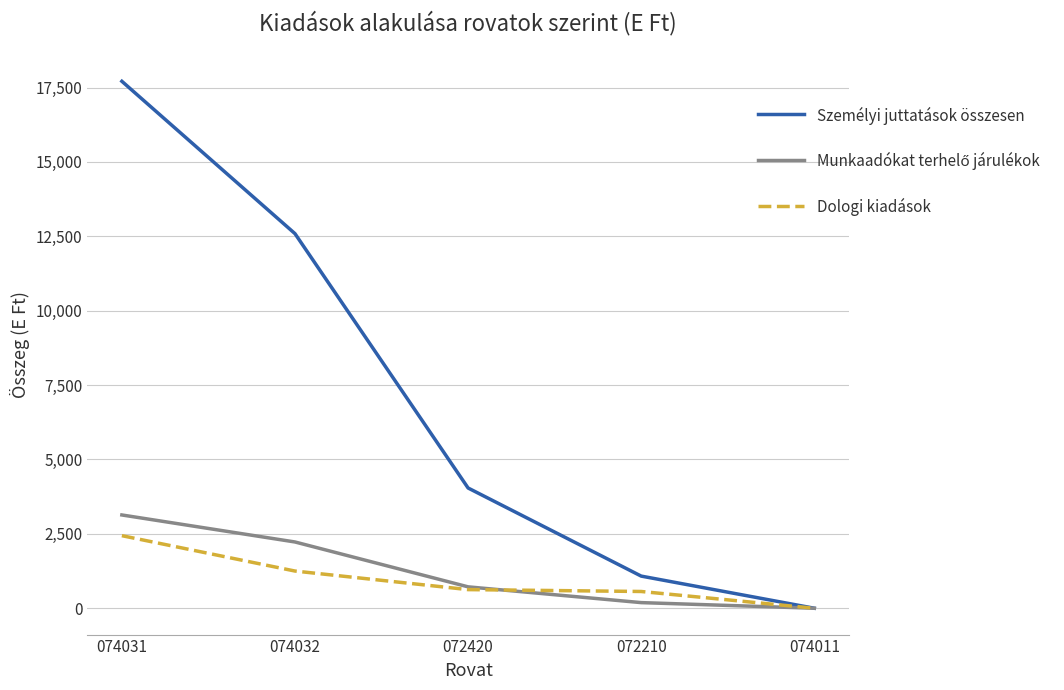

Which series has the widest spread of values?

Személyi juttatások összesen